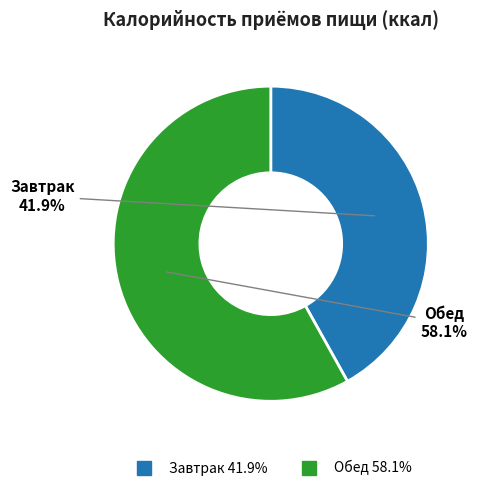

What is the total percentage of Завтрак and Обед?

100.0%